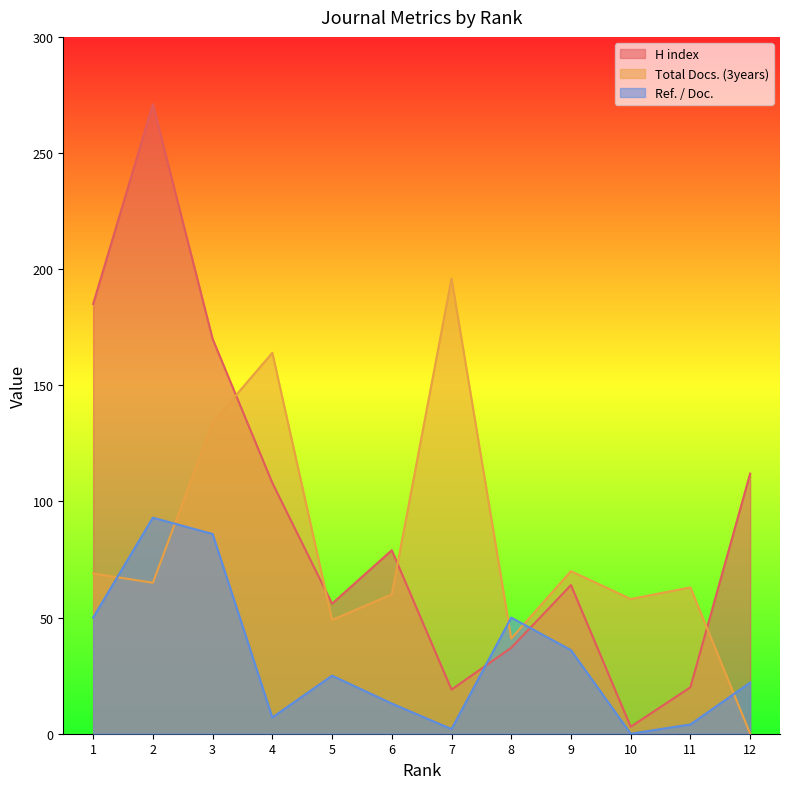

Rank the series at 12 from lowest to highest value.

Total Docs. (3years), Ref. / Doc., H index